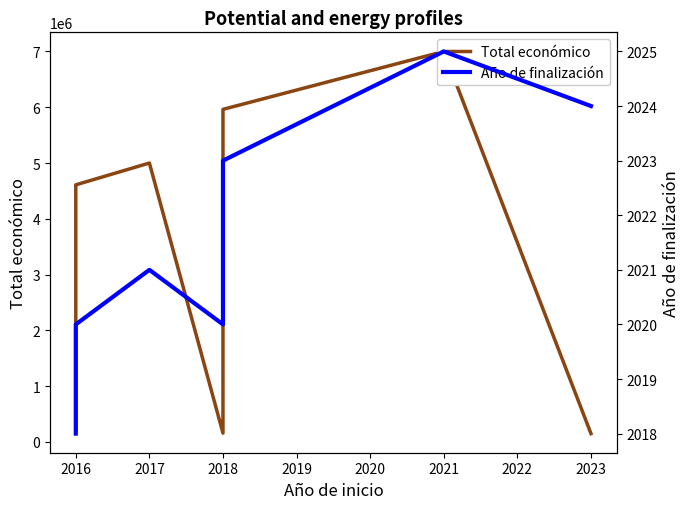

What is the average value of the Total económico series?

3300319